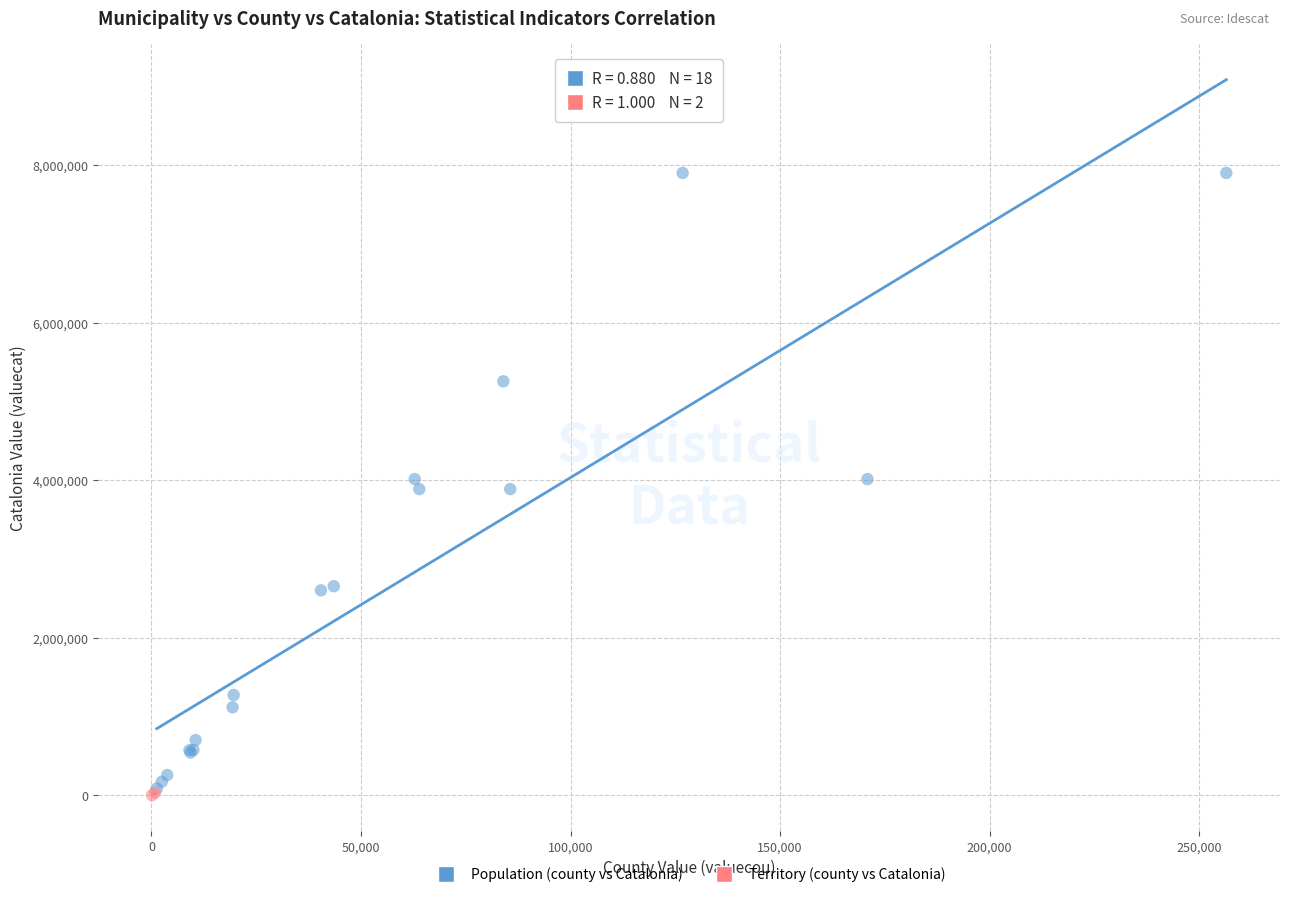

Which series reaches the minimum Y coordinate?

Territory (county vs Catalonia)